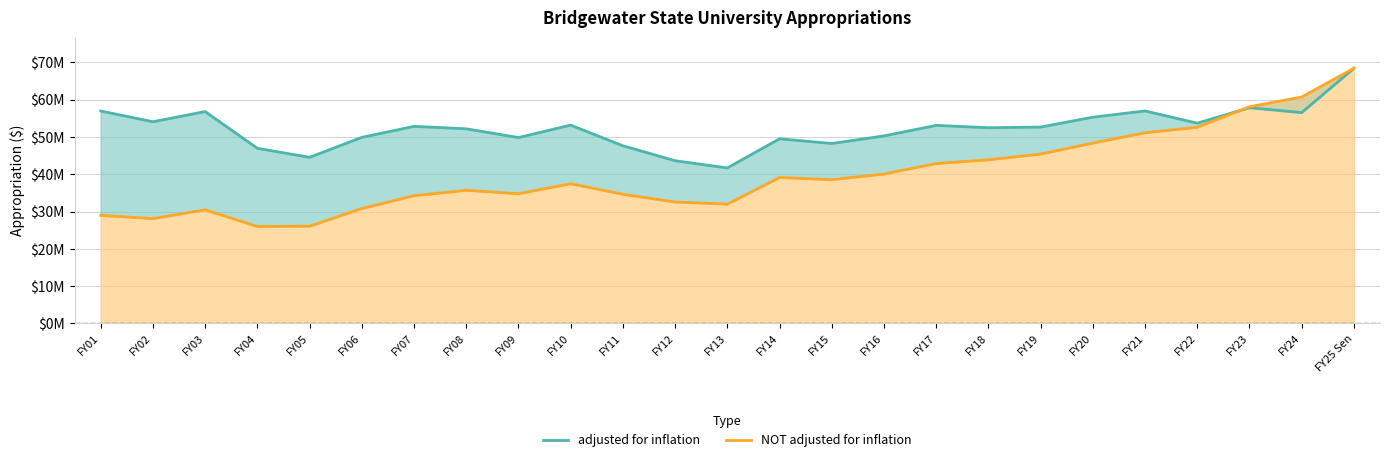

List the series in order of their overall mean, highest first.

adjusted for inflation, NOT adjusted for inflation